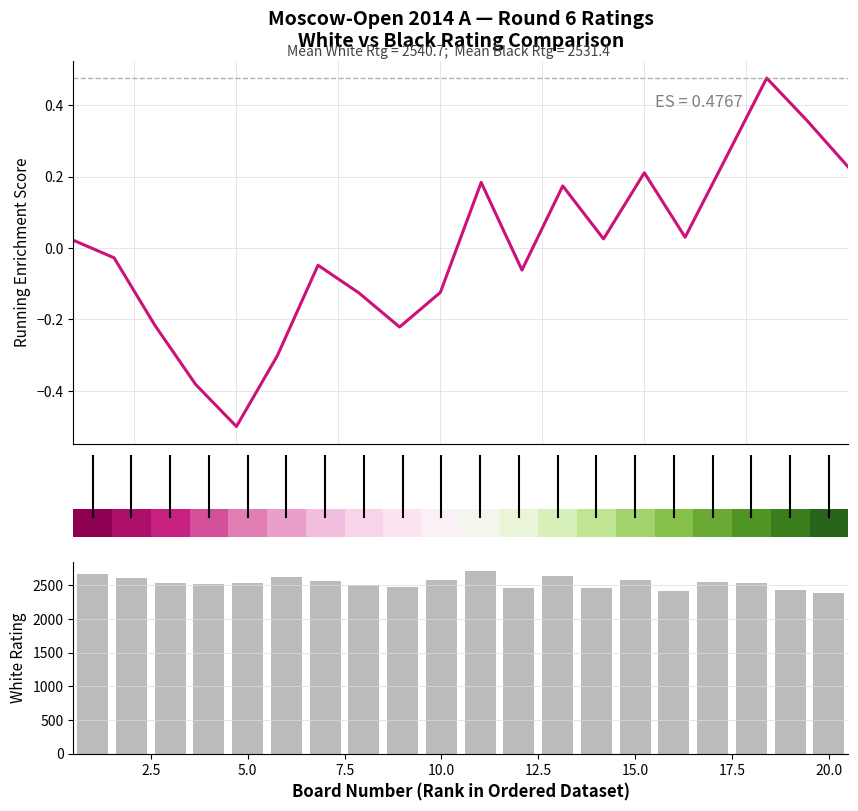

How many values in the Running Enrichment Score series exceed 0?

10